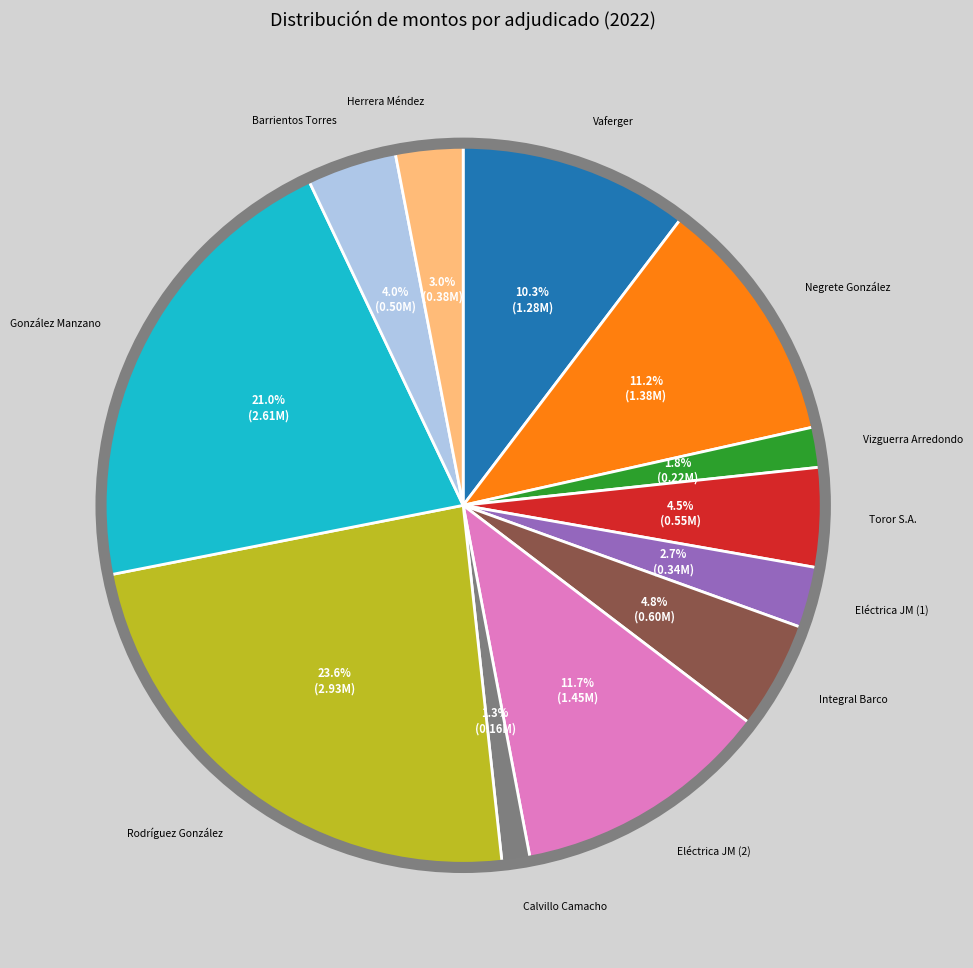

Is there a majority slice in this chart?

No